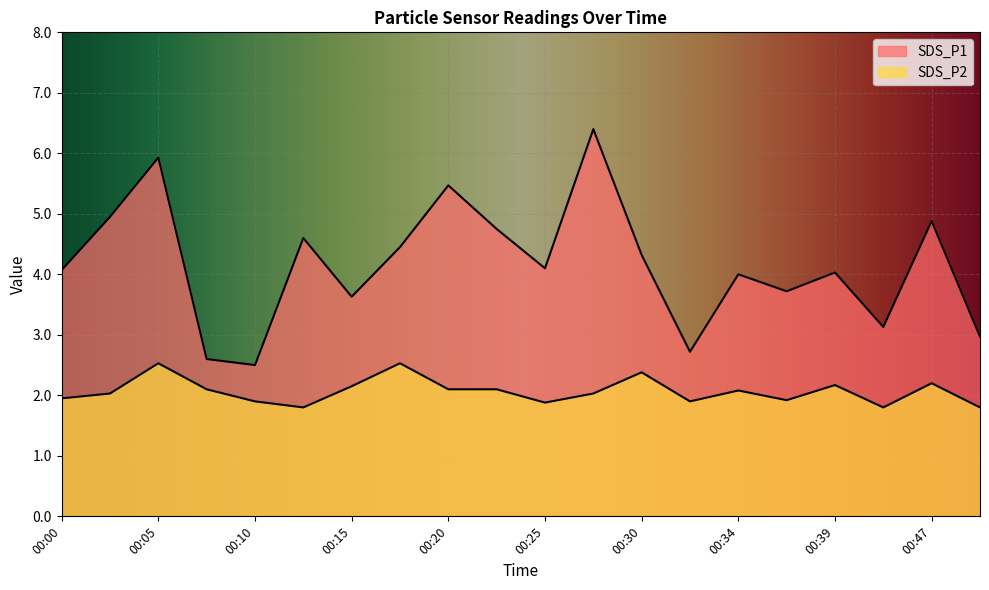

The value of SDS_P2 at 00:07 is 2.1. True or false?

True